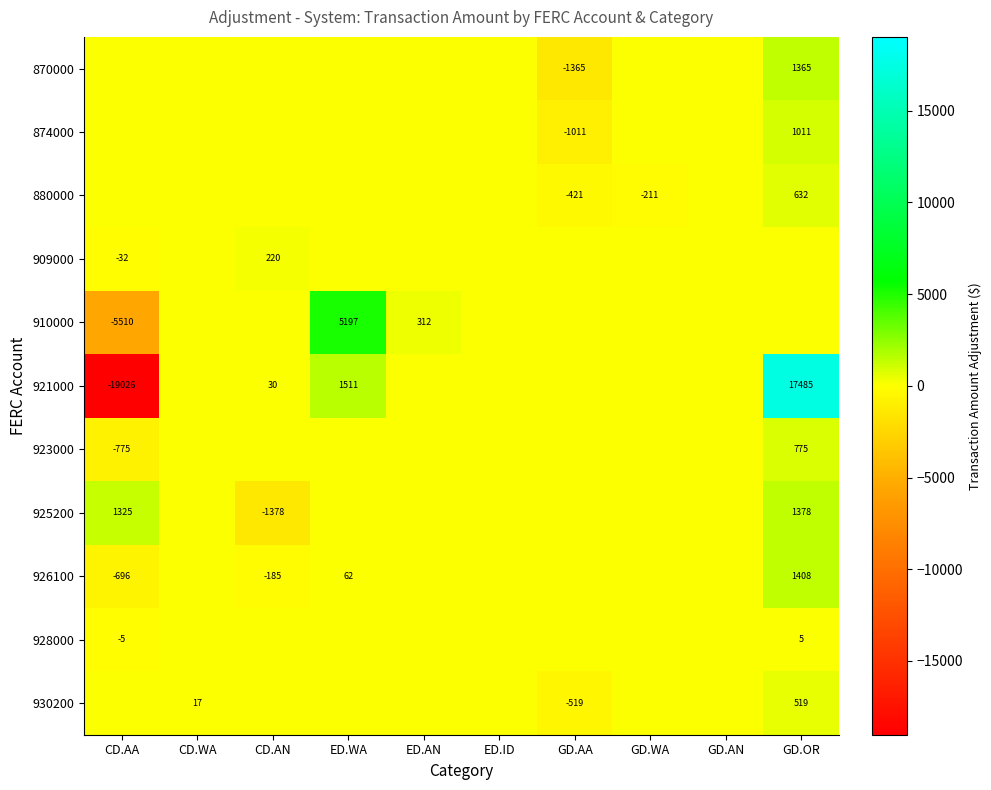

The value of 909000 at CD.AA is -49. True or false?

False